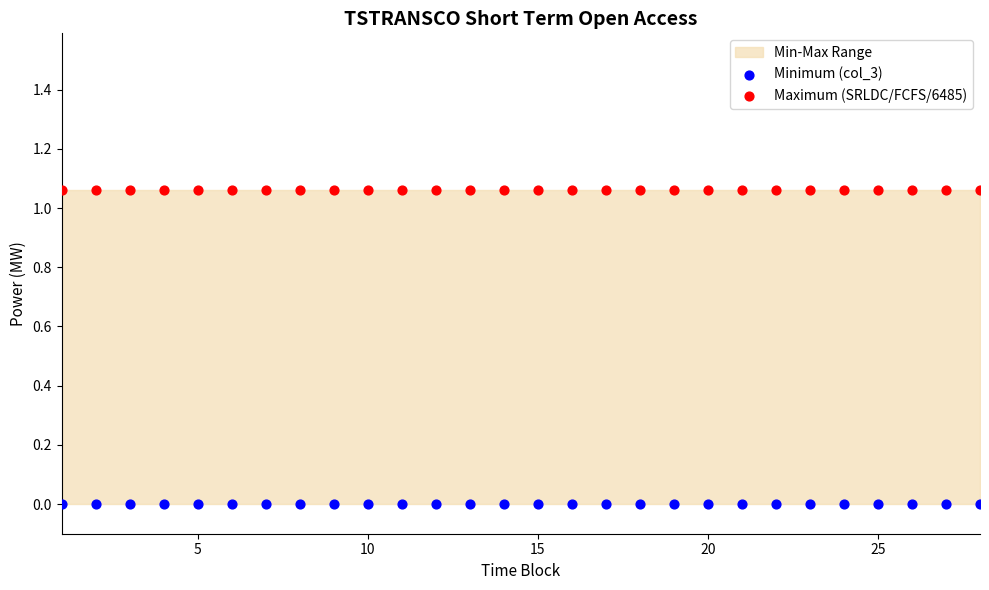

Which series reaches the minimum Y coordinate?

Minimum (col_3)